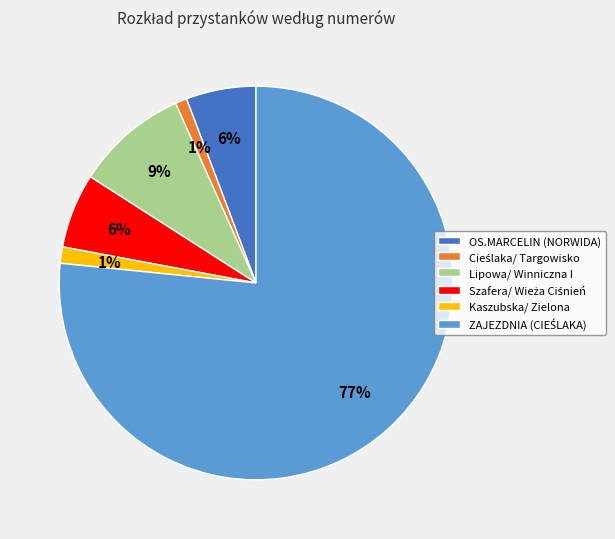

To the nearest percent, what is the difference between the largest and smallest slice percentages?

76%